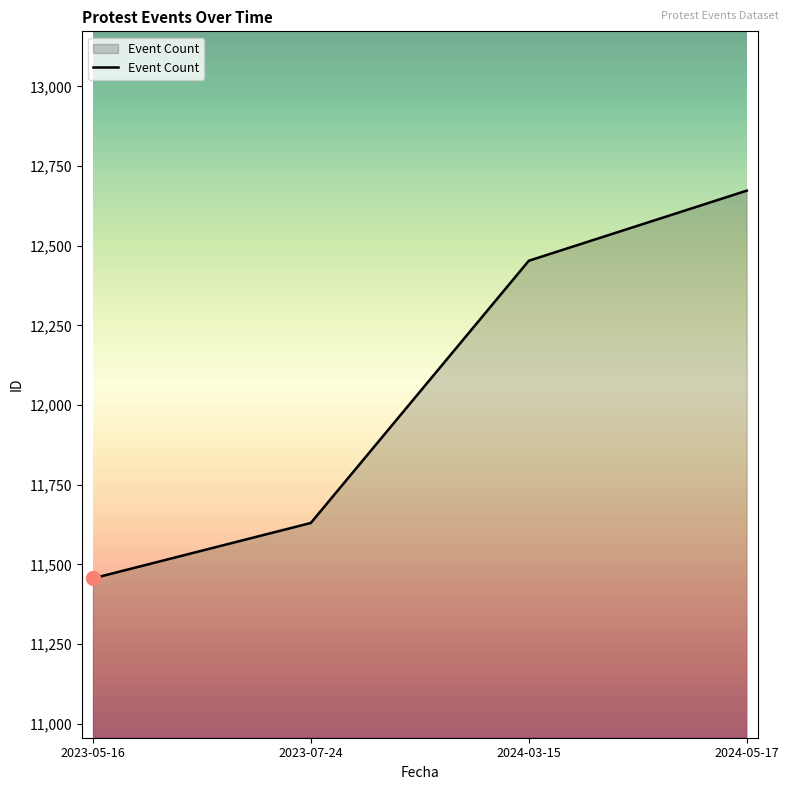

The value at 2023-05-16 is 5734. True or false?

False